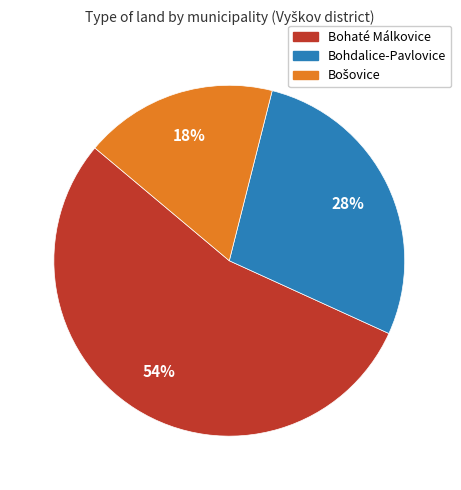

To the nearest percent, what is the difference between the largest and smallest slice percentages?

36%